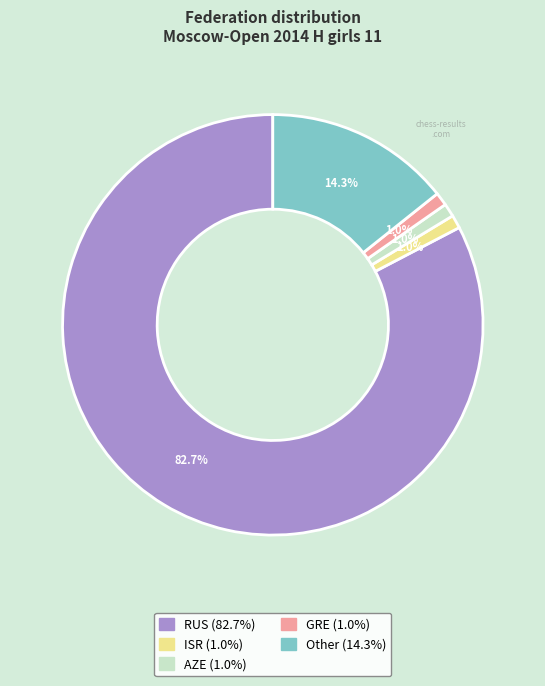

To the nearest percent, what is the average slice percentage?

20%